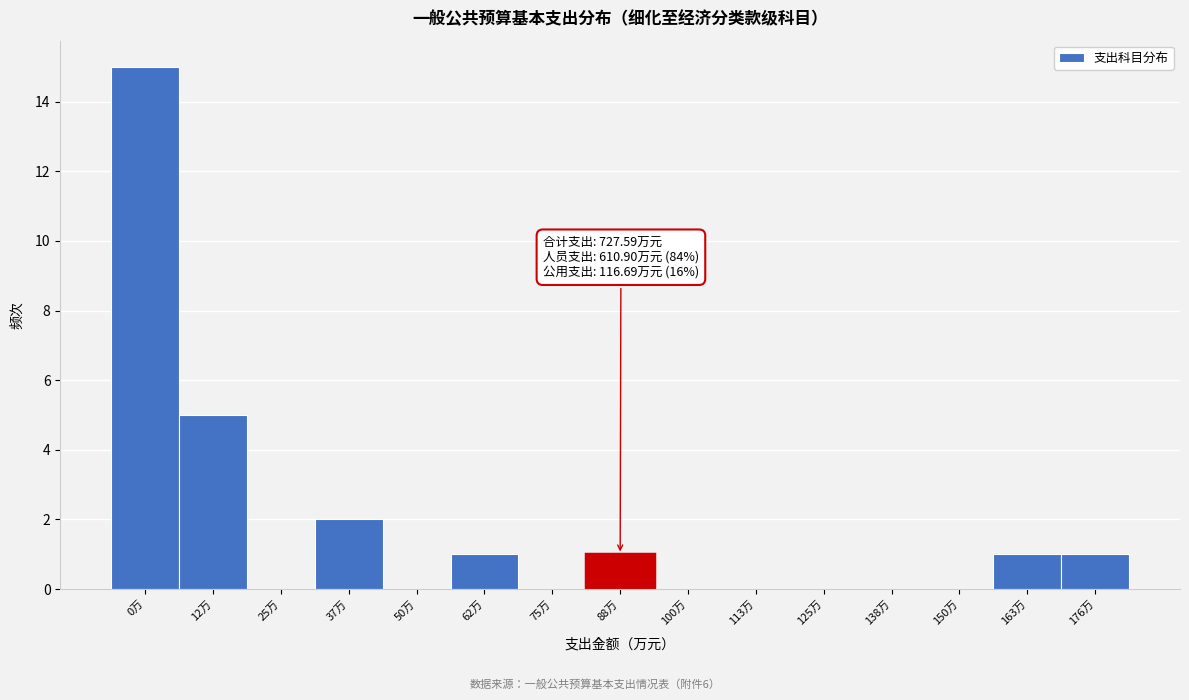

Reading left to right, extract all data points from this chart.

0万=15	12万=5	25万=0	37万=2	50万=0	62万=1	75万=0	88万=1	100万=0	113万=0	125万=0	138万=0	150万=0	163万=1	176万=1